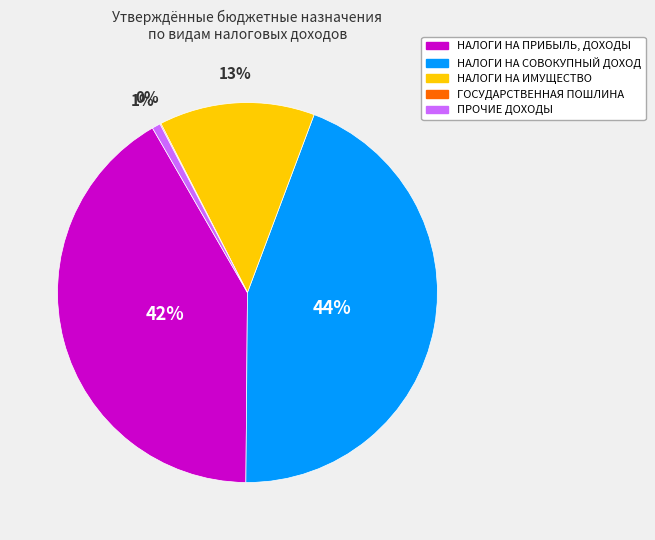

Combined, do НАЛОГИ НА ИМУЩЕСТВО and НАЛОГИ НА СОВОКУПНЫЙ ДОХОД account for over 50%?

Yes